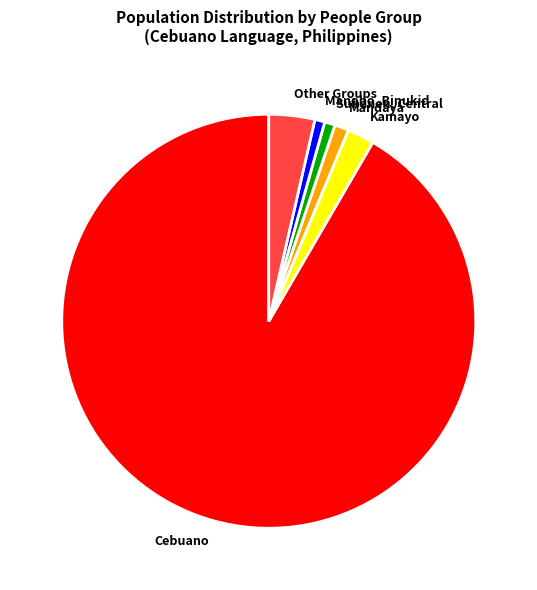

How many segments does this pie chart have?

6